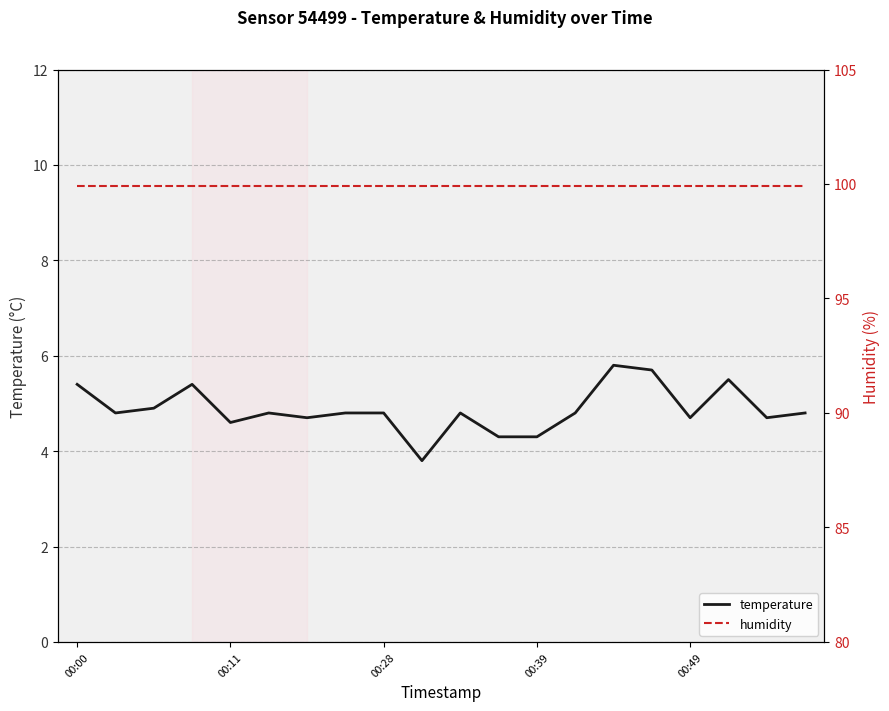

Which label corresponds to the smallest value in the chart?

9